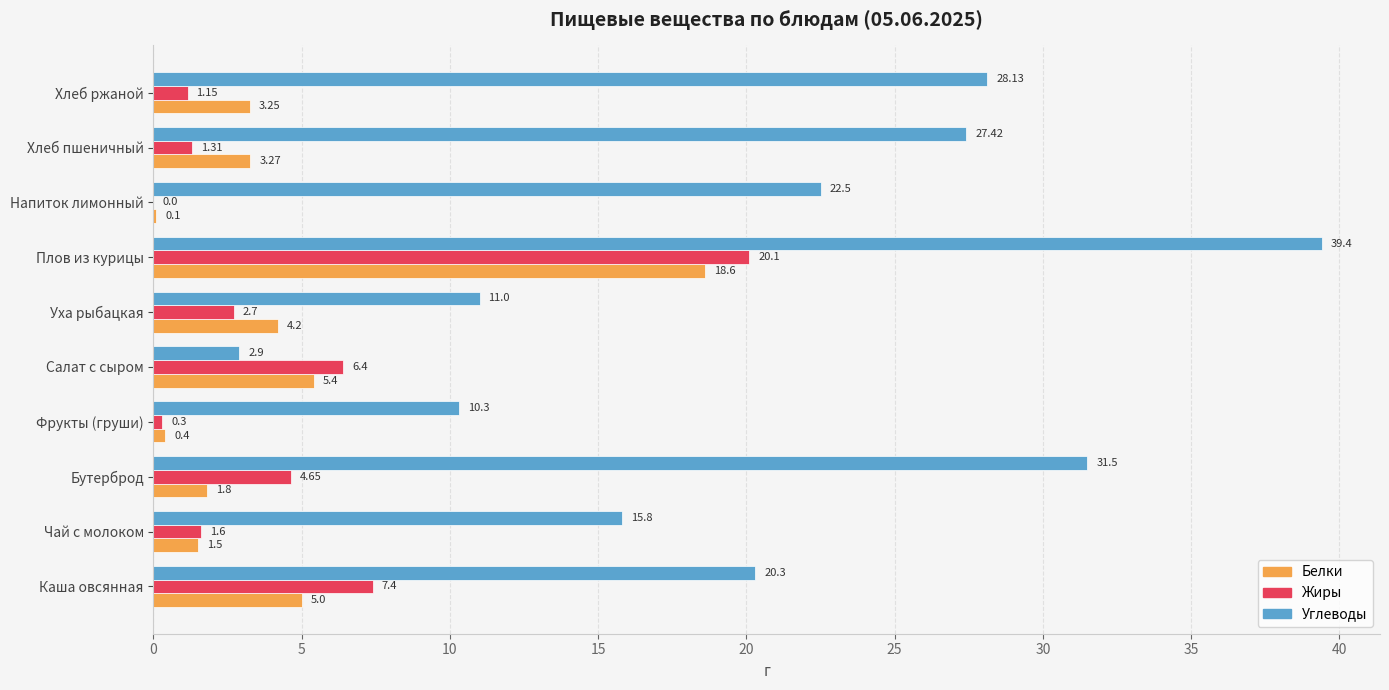

At which category does the chart reach its peak across all series?

Плов из курицы